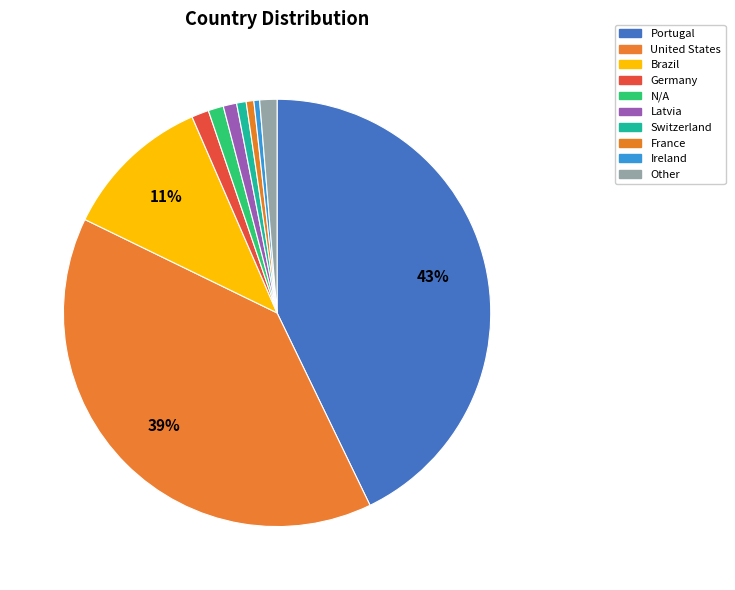

How many segments does this pie chart have?

10